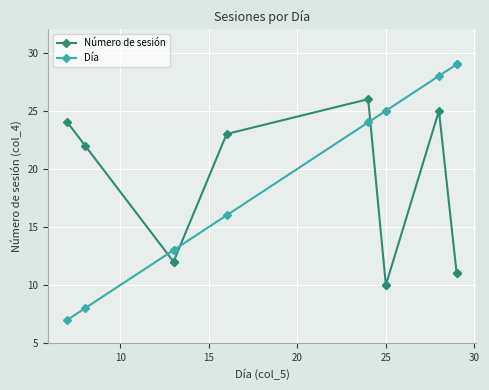

True or false: Día has more than 1 interior local peaks.

False